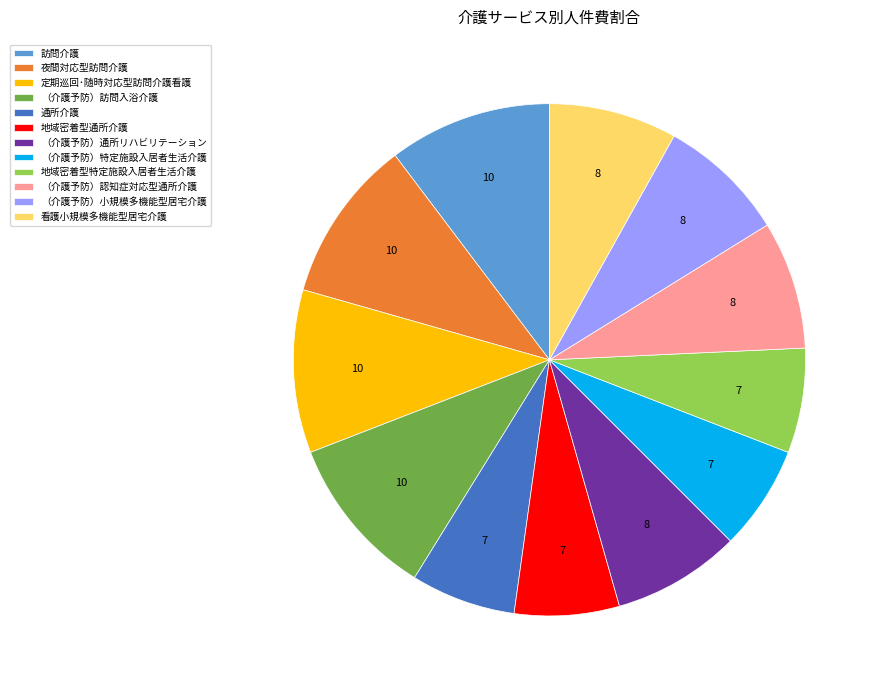

True or false: （介護予防）小規模多機能型居宅介護 accounts for 8% of the total.

True